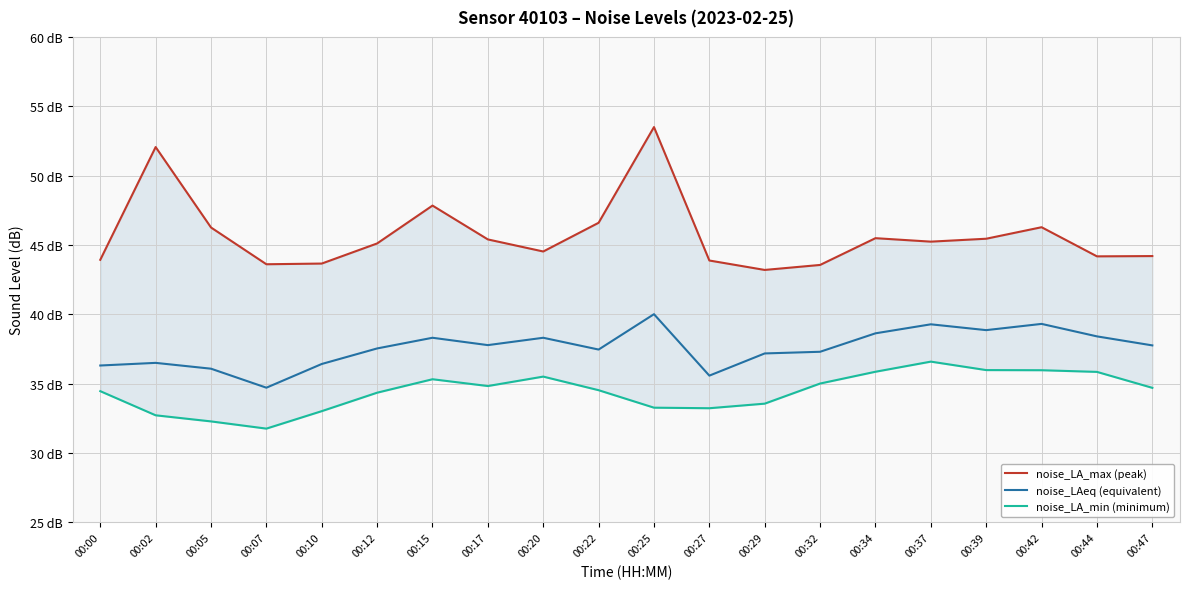

True or false: noise_LA_max (peak) and noise_LA_min (minimum) intersect in this chart.

False